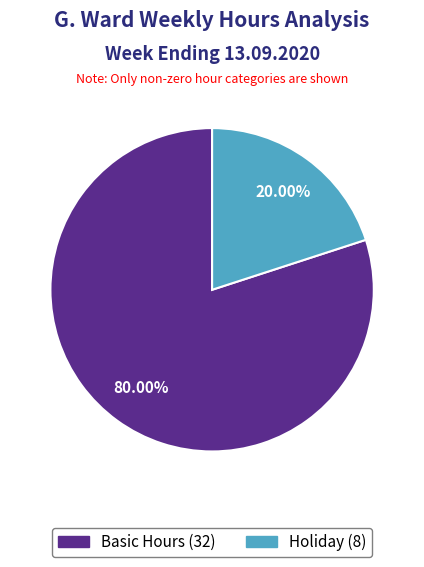

Does any single category account for the majority?

Yes